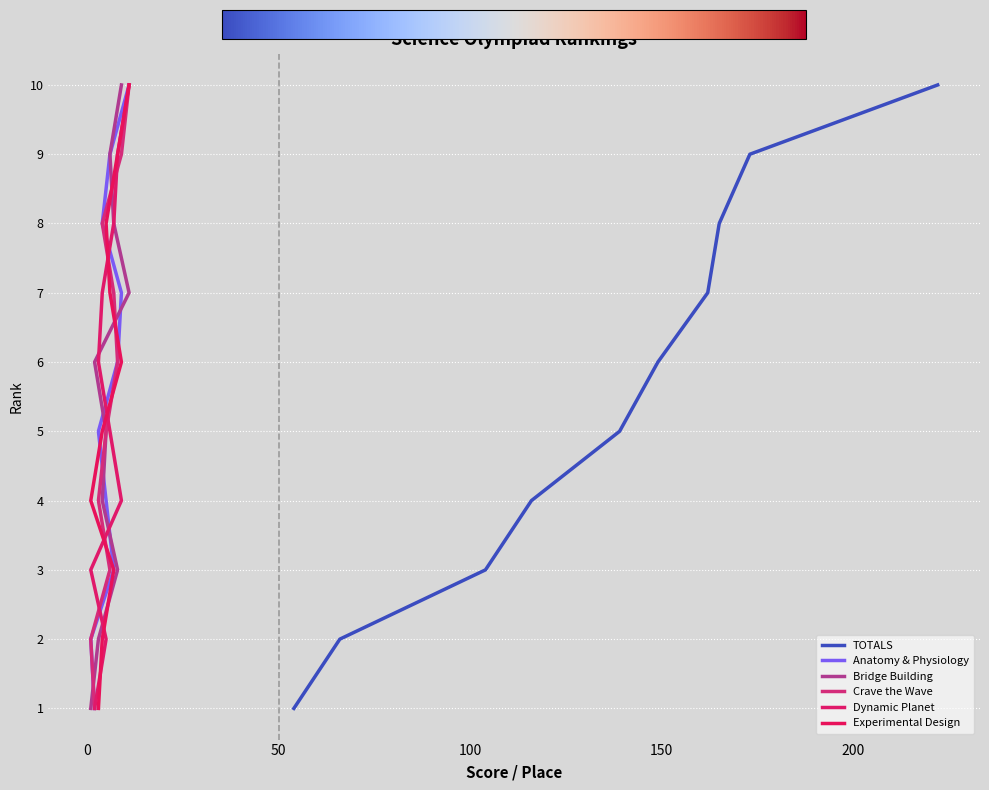

What are all the series names shown in the legend?

TOTALS, Anatomy & Physiology, Bridge Building, Crave the Wave, Dynamic Planet, Experimental Design